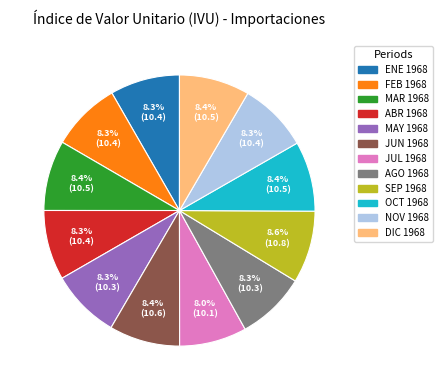

What portion of the pie excludes FEB 1968?

91.7%